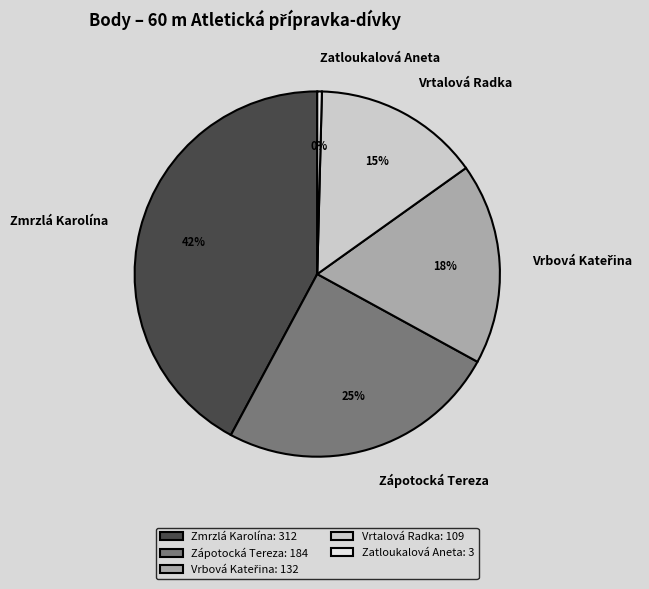

What percentage is the Zmrzlá Karolína slice, to the nearest percent?

42%